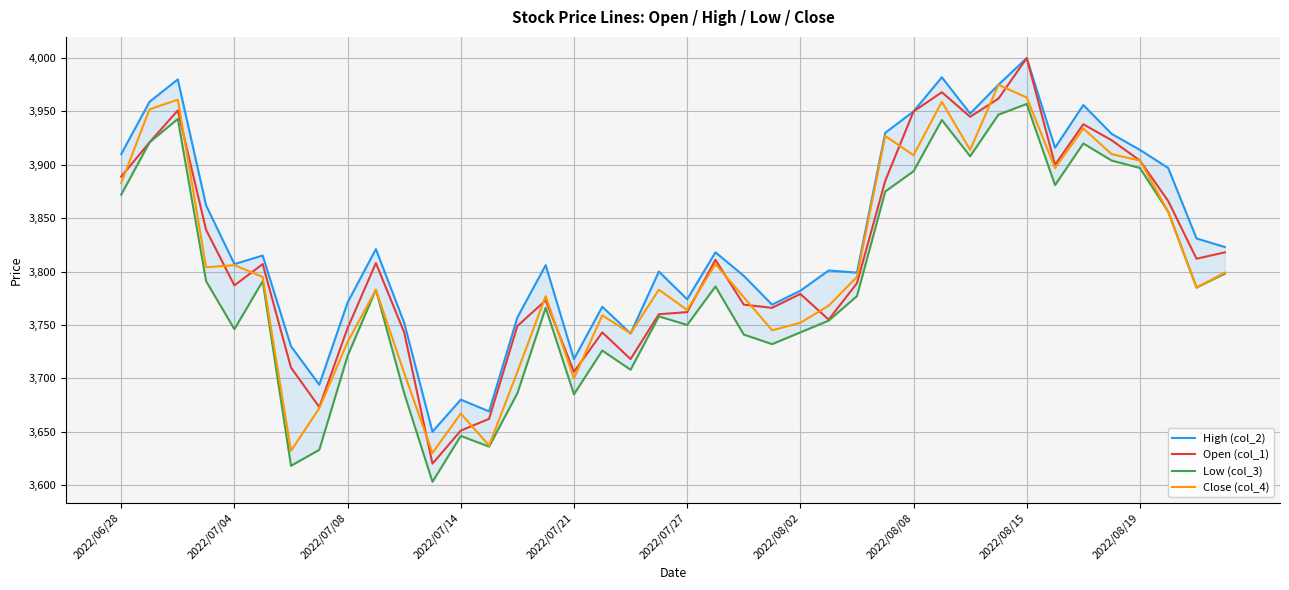

What is the average value of the Low (col_3) series?

3789